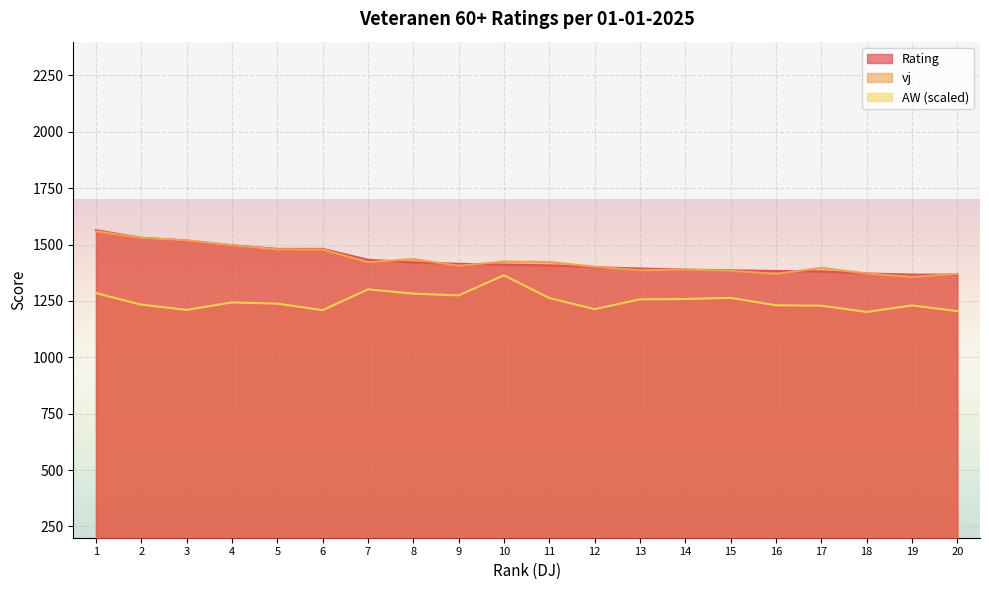

What is the difference between the Rating values at 17 and 9?

34.0